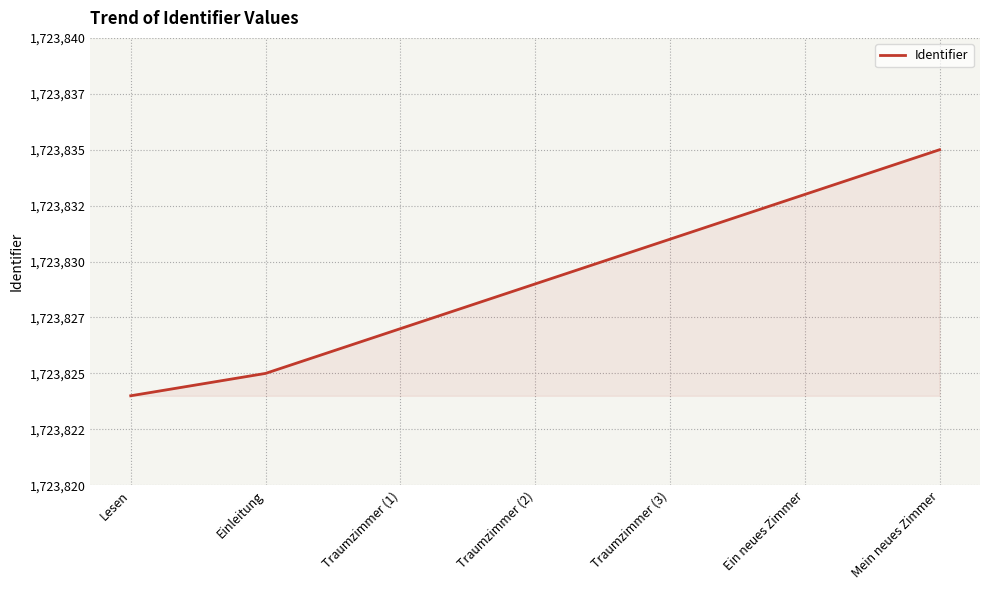

Does the chart have visible grid lines?

Yes